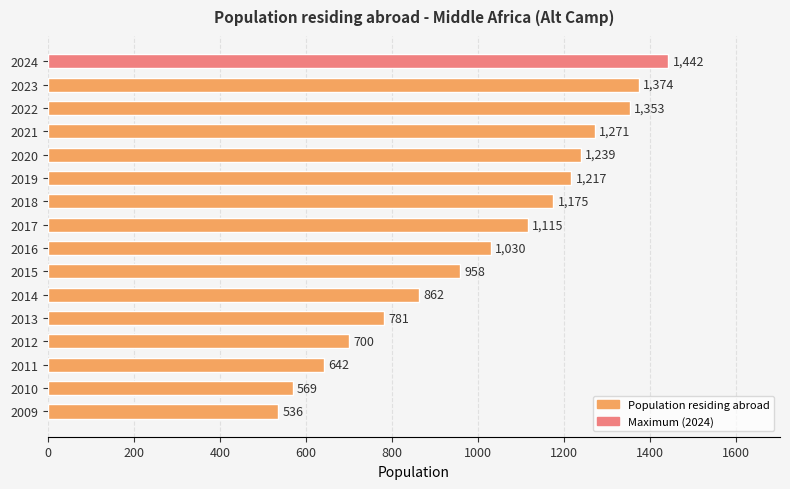

What is the difference between the maximum and minimum values?

906